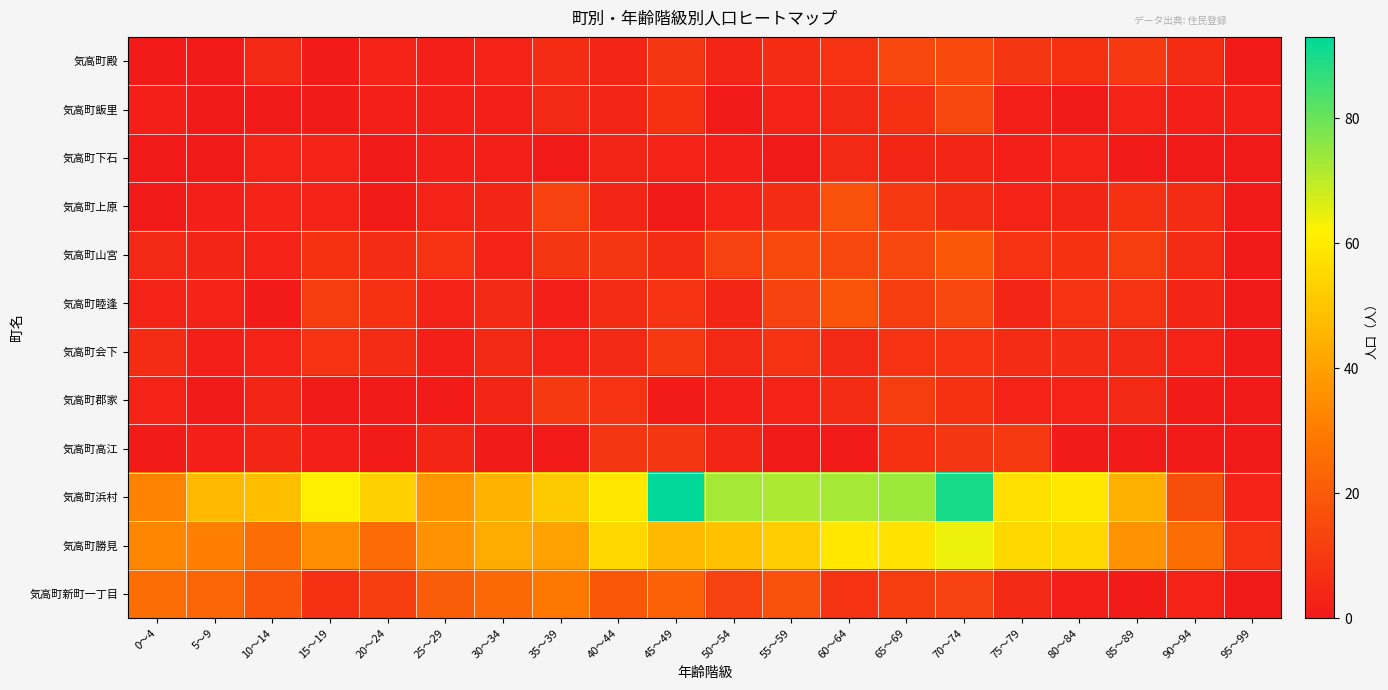

Which has a higher value, 45～49 or 15～19?

45～49